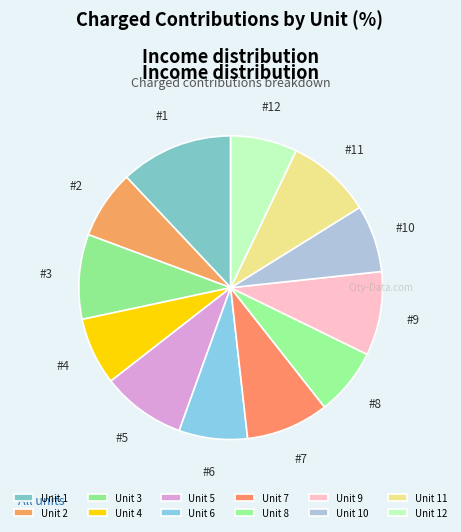

Is there any slice that represents more than half of the pie?

No